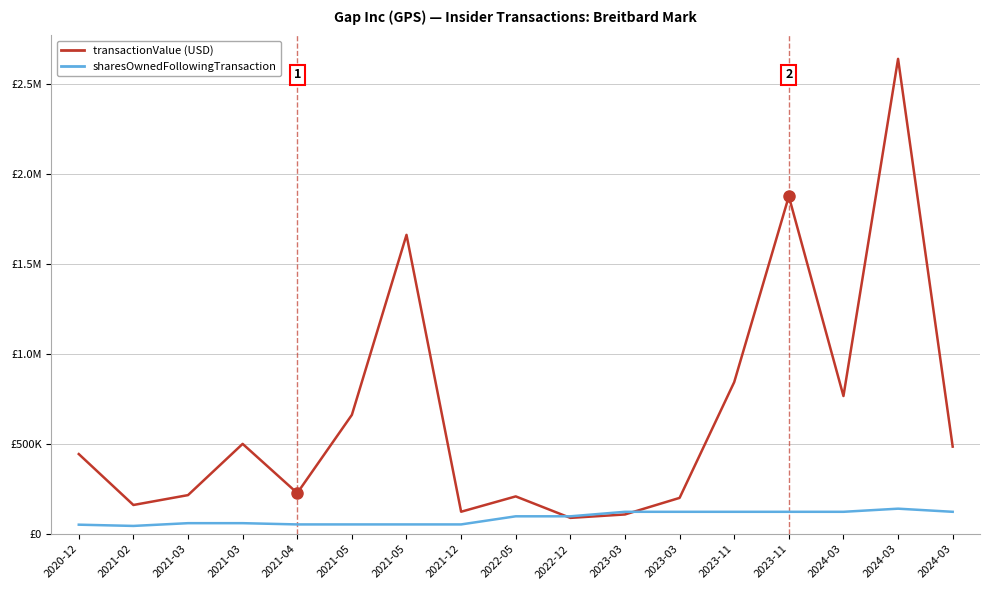

True or false: sharesOwnedFollowingTransaction has a value of 60841 at 2021-03.

True